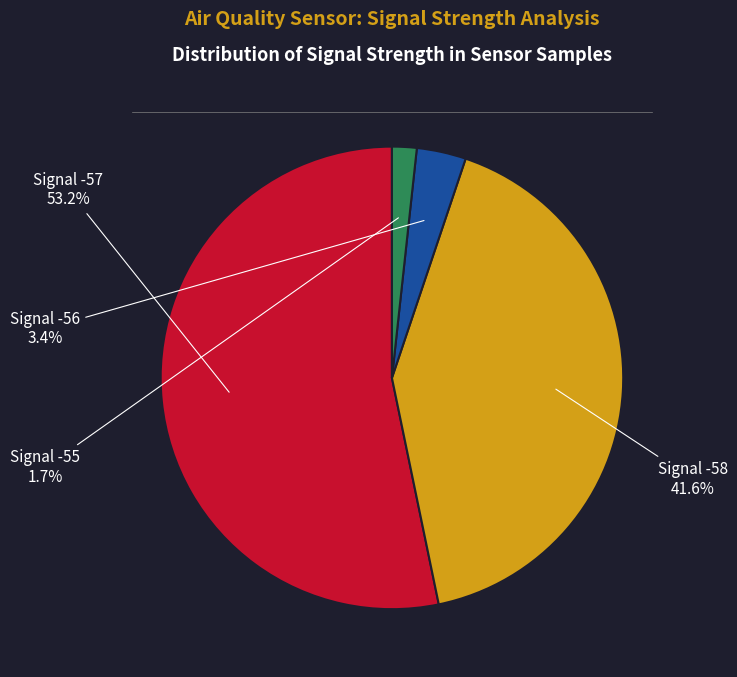

Is there a majority slice in this chart?

Yes